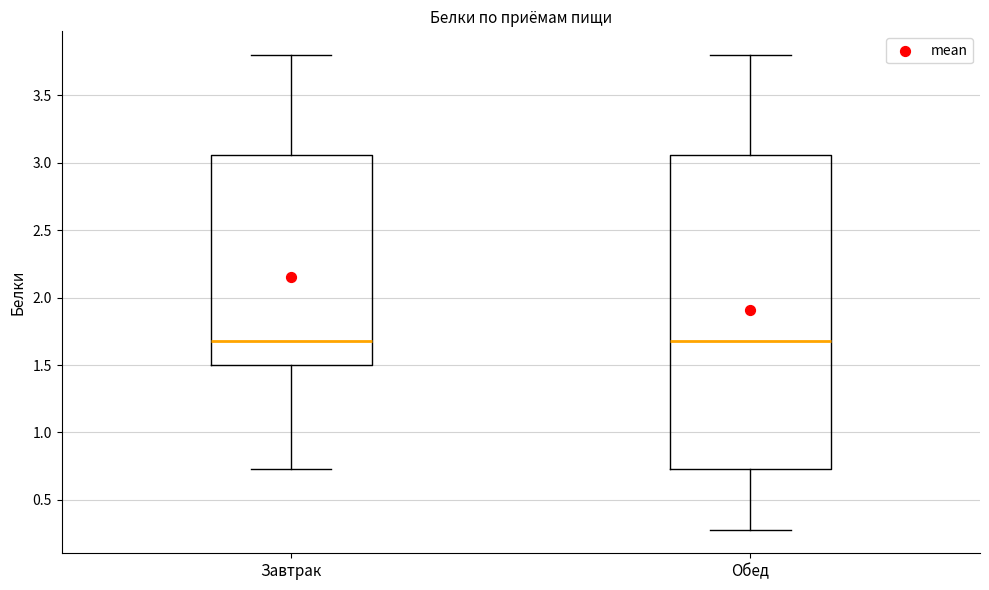

Reading left to right, read every box against the y-axis: the position of its median line, the range the box covers, and the ends of its whiskers. The values are not printed on the chart, so give them approximately, as read against the axis.

Завтрак: median 1.70, box 1.50 to 3.05, whiskers 0.75 to 3.80
Обед: median 1.70, box 0.75 to 3.05, whiskers 0.30 to 3.80